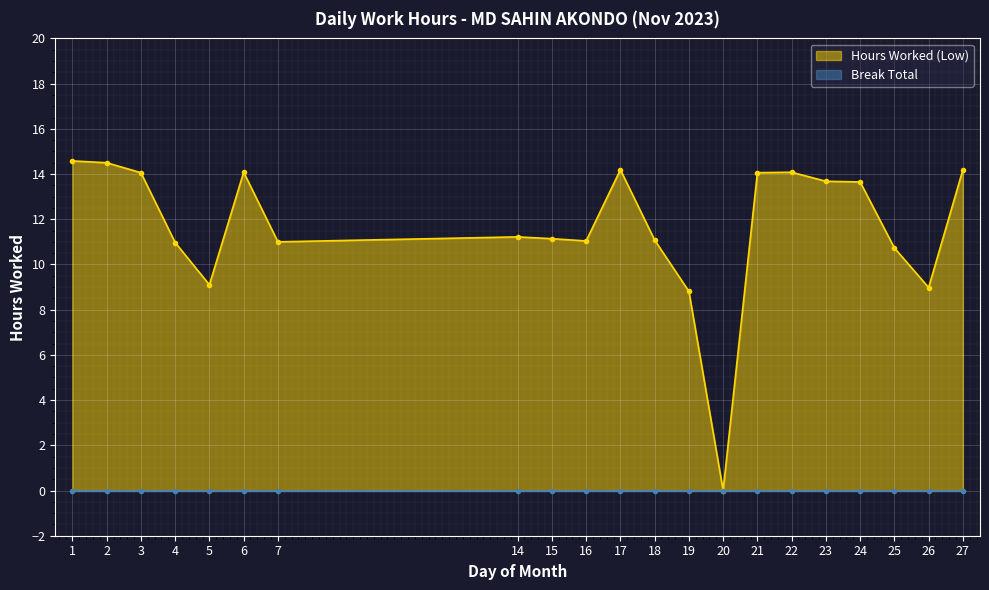

What is the sum of all values?

245.1